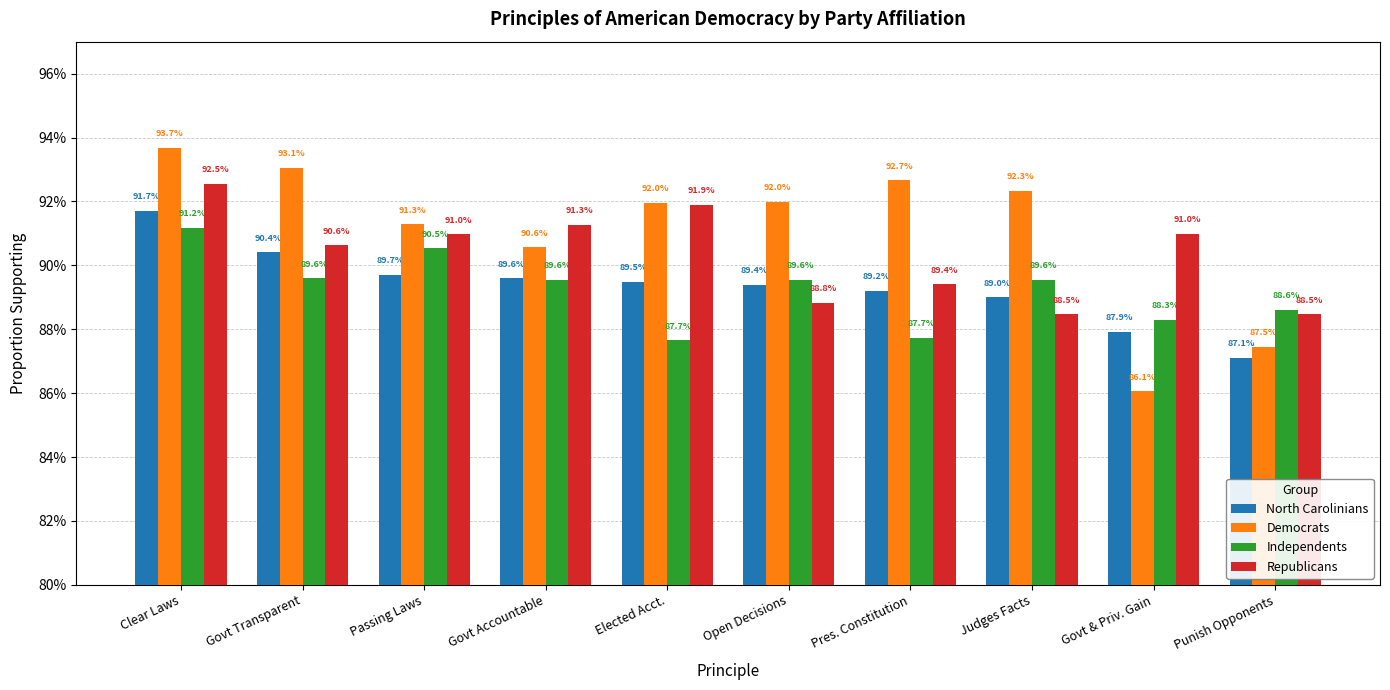

What is the label of the 6th bar from the right?

Elected Acct.